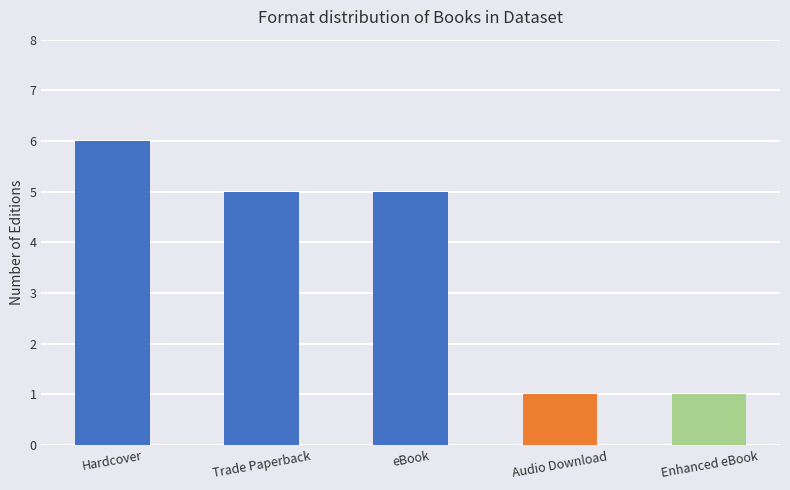

What is the label of the 4th bar from the left?

Audio Download